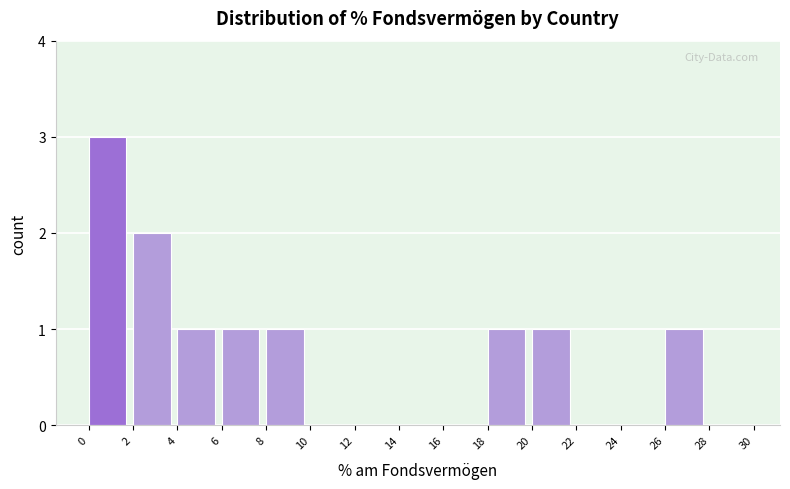

Reading left to right, list every bar in this chart as the range it spans on the x-axis followed by its height. The values are not printed on the chart, so give them approximately, as read against the axis.

0 to 2: 3
2 to 4: 2
4 to 6: 1
6 to 8: 1
8 to 10: 1
10 to 12: 0
12 to 14: 0
14 to 16: 0
16 to 18: 0
18 to 20: 1
20 to 22: 1
22 to 24: 0
24 to 26: 0
26 to 28: 1
28 to 30: 0